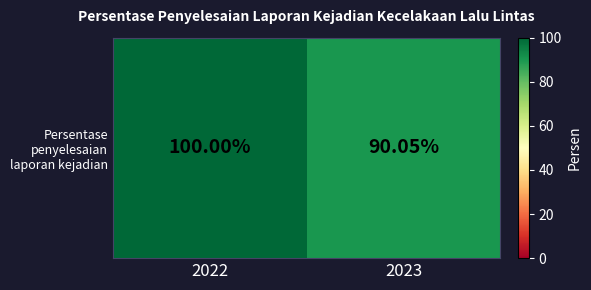

Reading left to right, extract all data points from this chart.

100.0	90.0